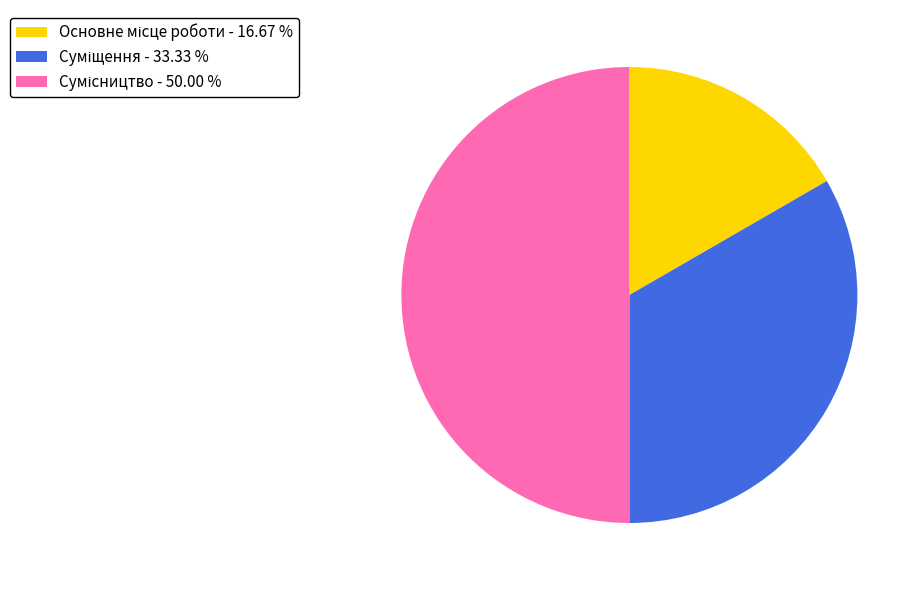

How many slices are in this pie chart?

3